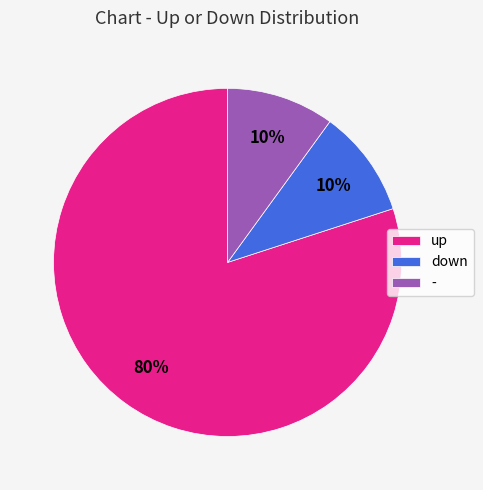

True or false: up accounts for 80% of the total.

True